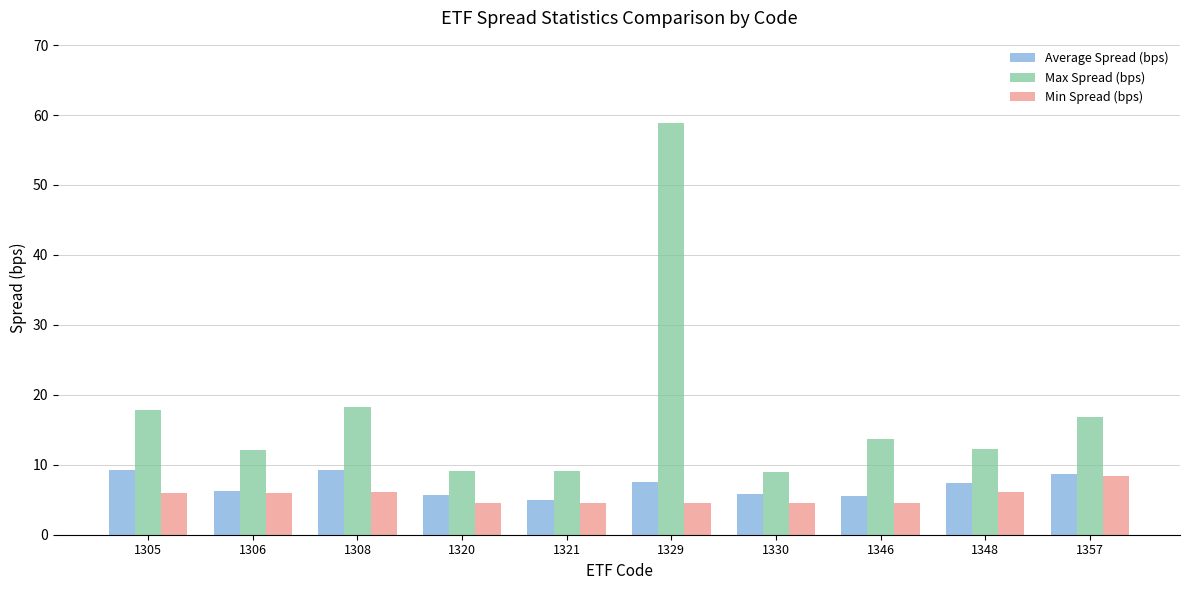

Is the value of Min Spread (bps) at 1329 greater than the value of Max Spread (bps) at 1306?

No